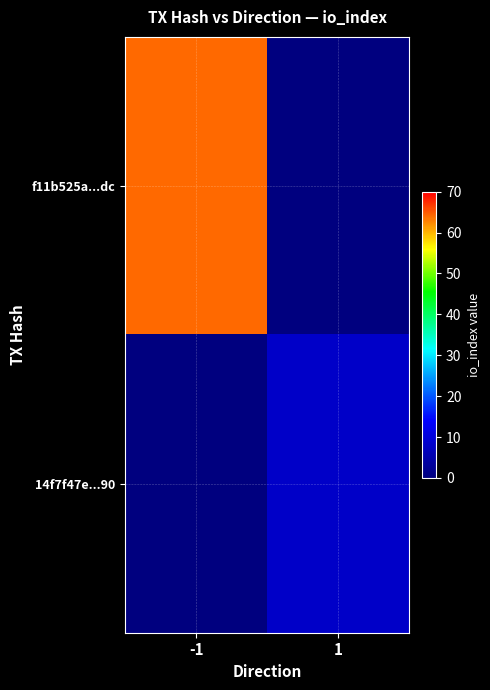

What is the greatest value displayed?

64